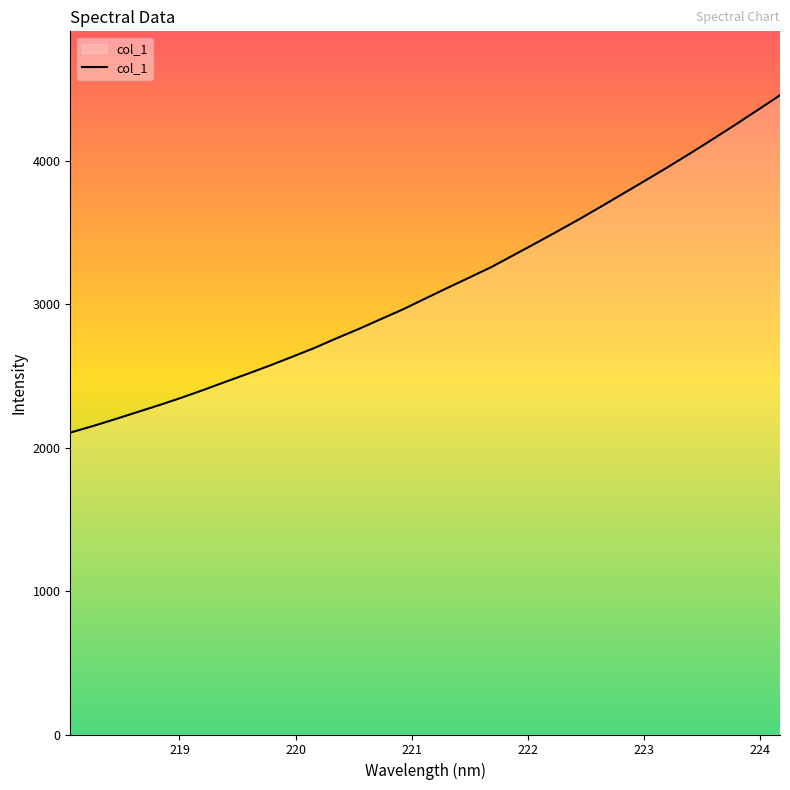

What is the greatest value displayed?

4459.6